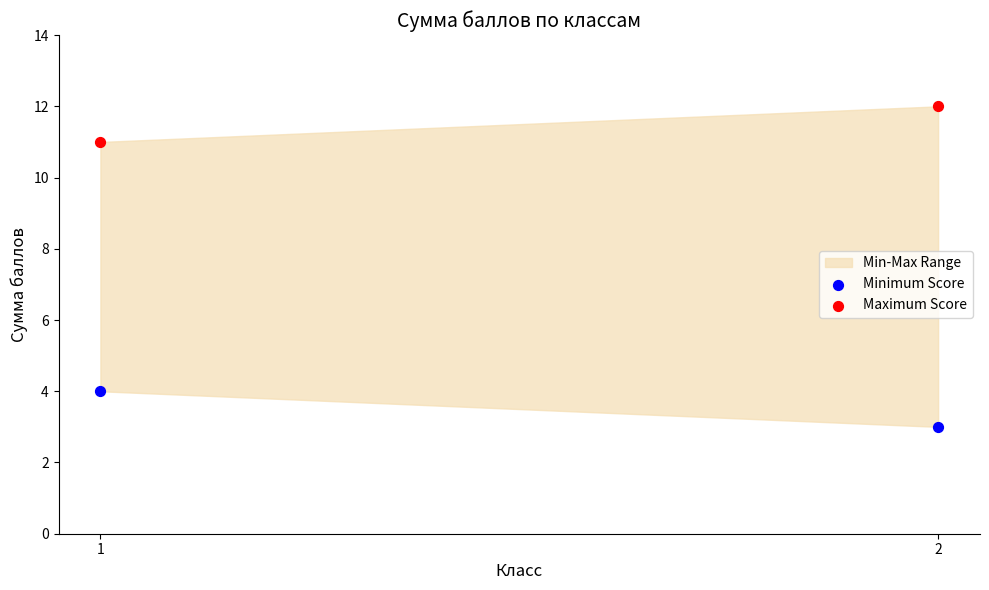

Across all series, what Y value is closest to 7?

4